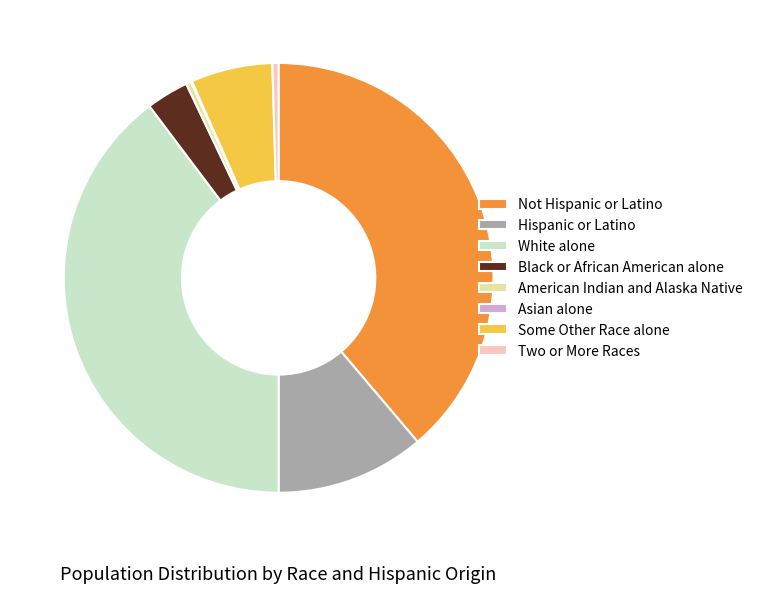

What is the ratio of the value at Hispanic or Latino to the value at White alone?

0.3